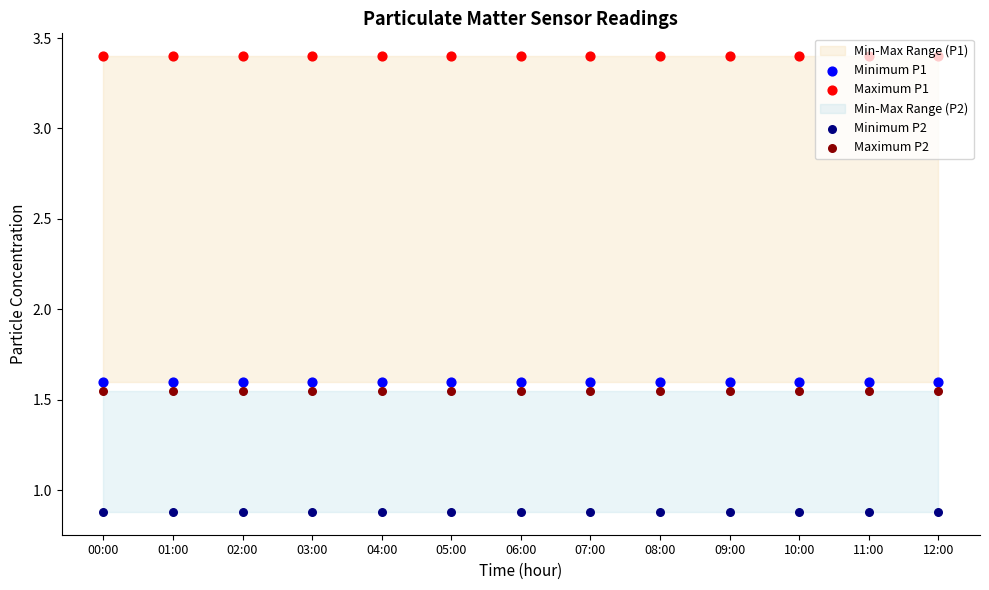

Which series reaches the minimum Y coordinate?

Minimum P2